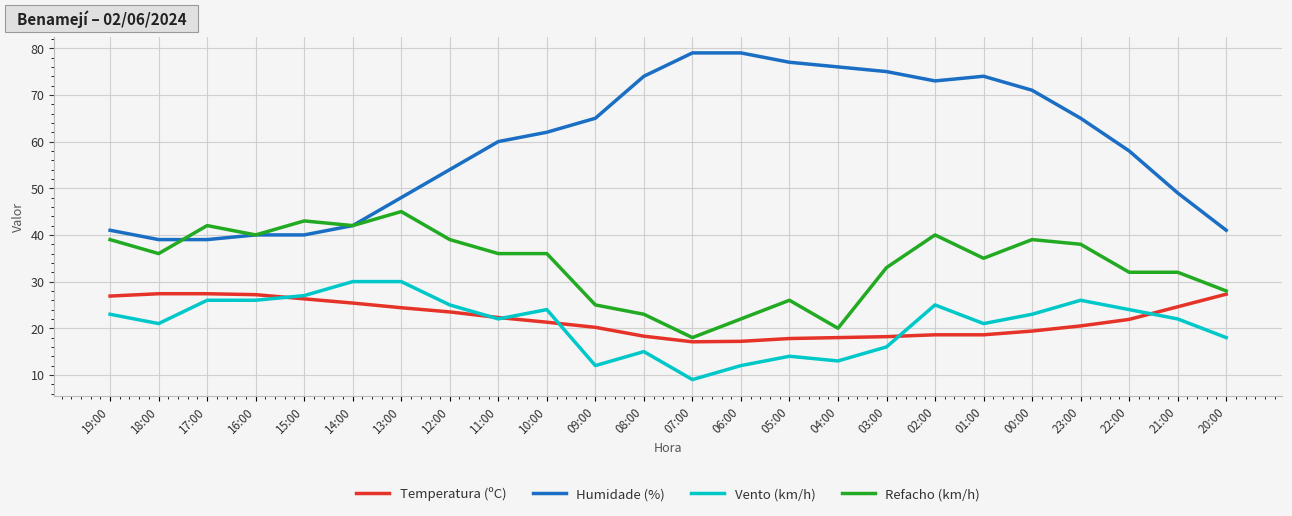

Rank the series at 08:00 from lowest to highest value.

Vento (km/h), Temperatura (ºC), Refacho (km/h), Humidade (%)